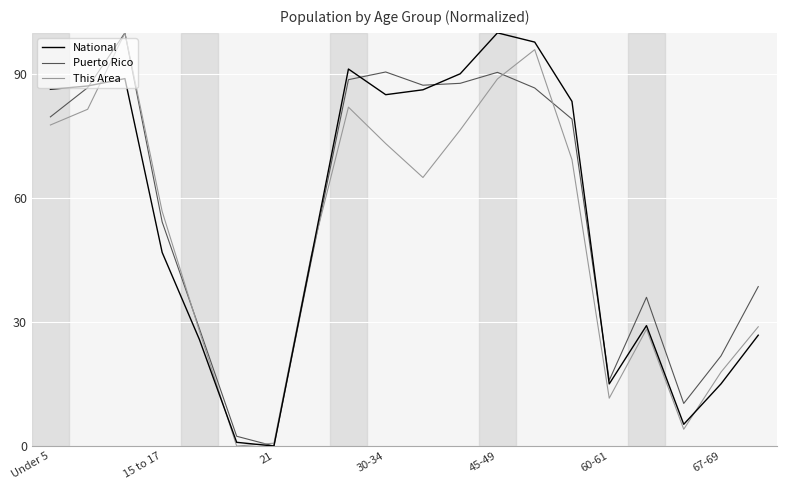

What is the highest value of the Puerto Rico series?

100.0